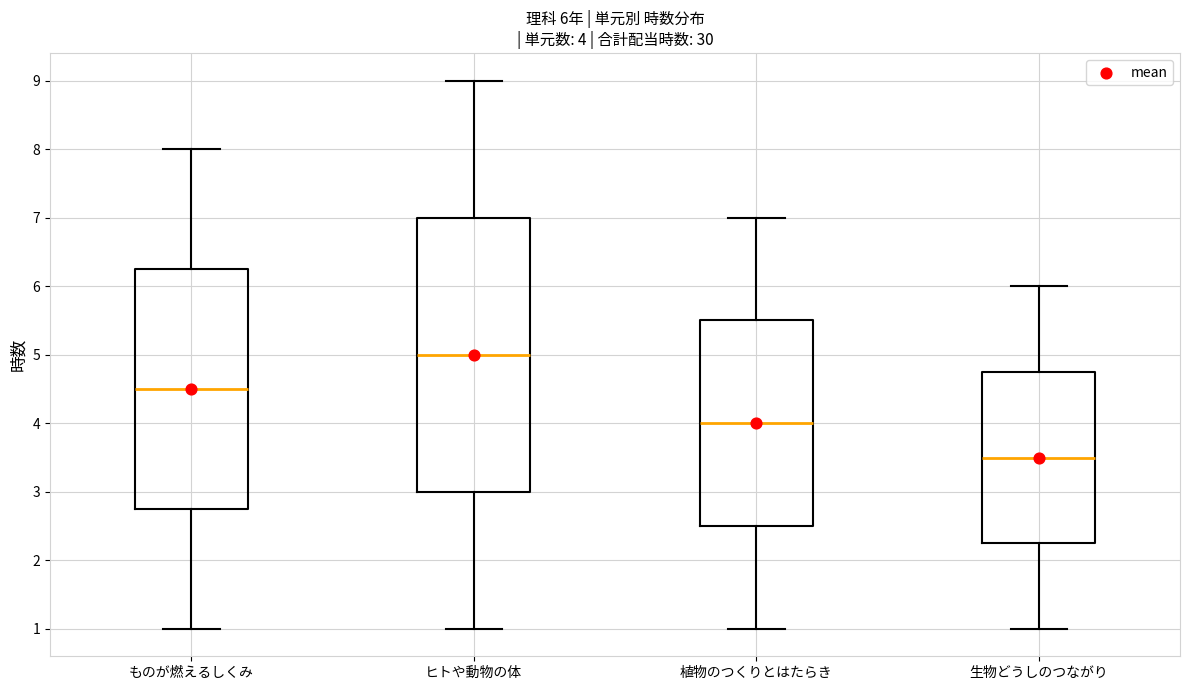

Which box's median line is the highest?

ヒトや動物の体